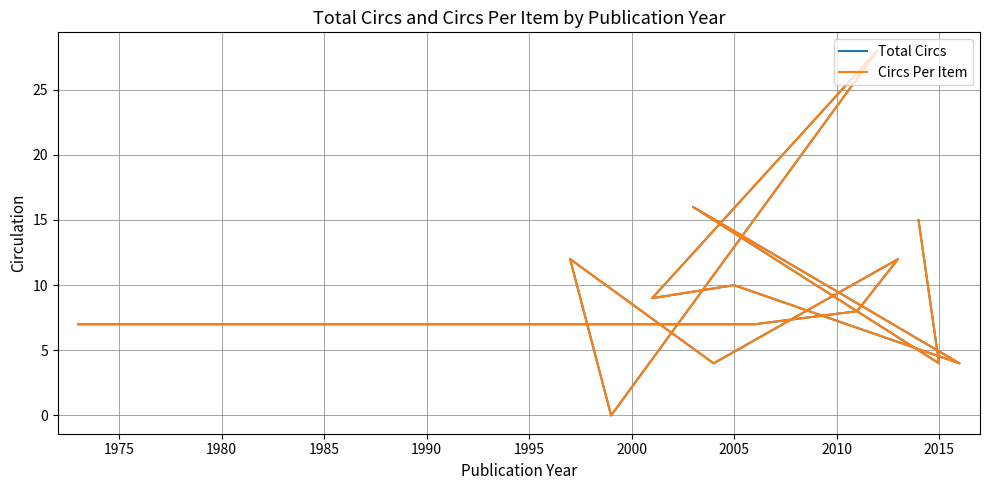

What is the difference between the maximum and minimum values in the Circs Per Item series?

28